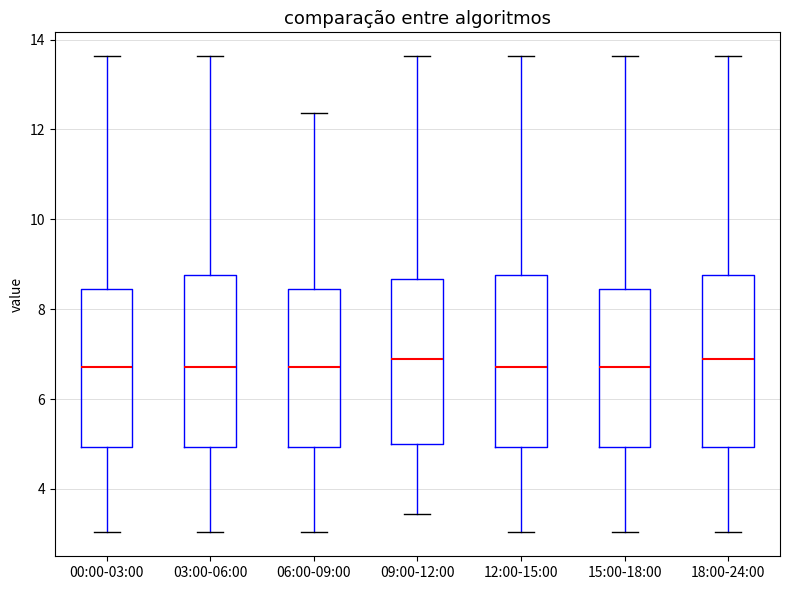

Reading left to right, transcribe this box plot: for each box, give where its median line is, the range the box spans, and where its two whiskers end, as read against the y-axis. The values are not printed on the chart, so give them approximately, as read against the axis.

00:00-03:00: median 6.8, box 5.0 to 8.4, whiskers 3.0 to 13.6
03:00-06:00: median 6.8, box 5.0 to 8.8, whiskers 3.0 to 13.6
06:00-09:00: median 6.8, box 5.0 to 8.4, whiskers 3.0 to 12.4
09:00-12:00: median 7.0, box 5.0 to 8.6, whiskers 3.4 to 13.6
12:00-15:00: median 6.8, box 5.0 to 8.8, whiskers 3.0 to 13.6
15:00-18:00: median 6.8, box 5.0 to 8.4, whiskers 3.0 to 13.6
18:00-24:00: median 7.0, box 5.0 to 8.8, whiskers 3.0 to 13.6